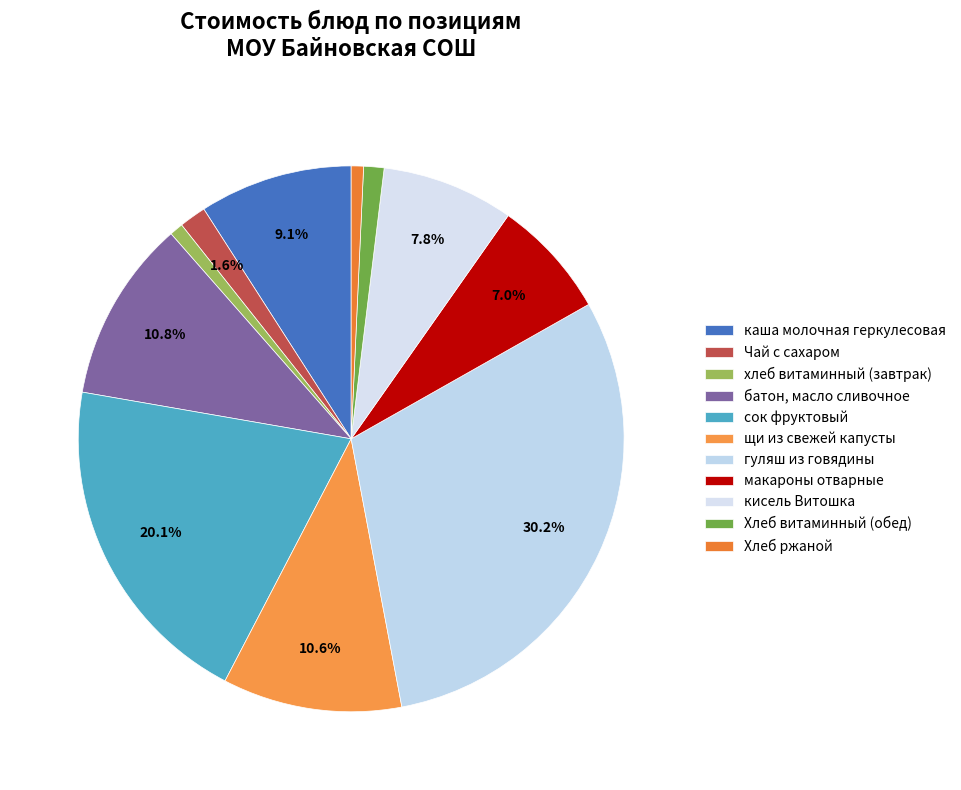

What is the ratio of the value at гуляш из говядины to the value at сок фруктовый?

1.5